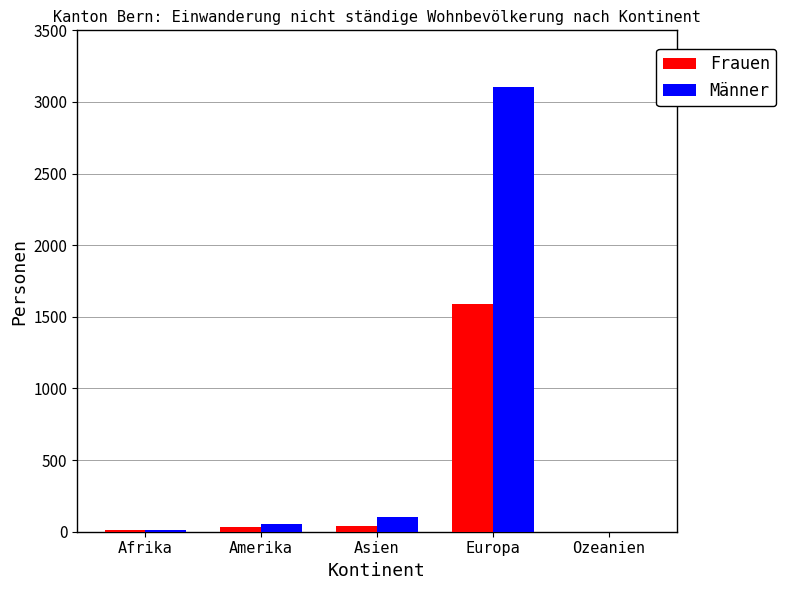

What is the sum of all Männer values?

3272